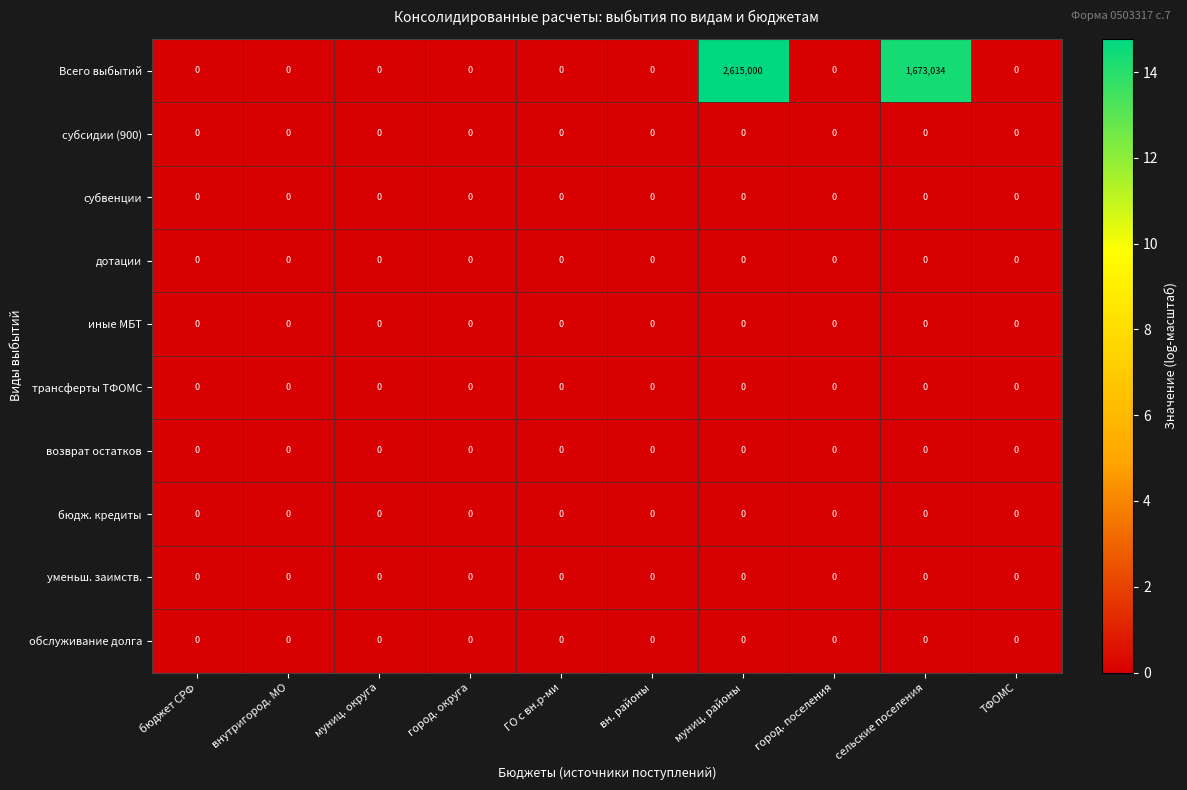

Which series changed the most between вн. районы and сельские поселения?

Всего выбытий